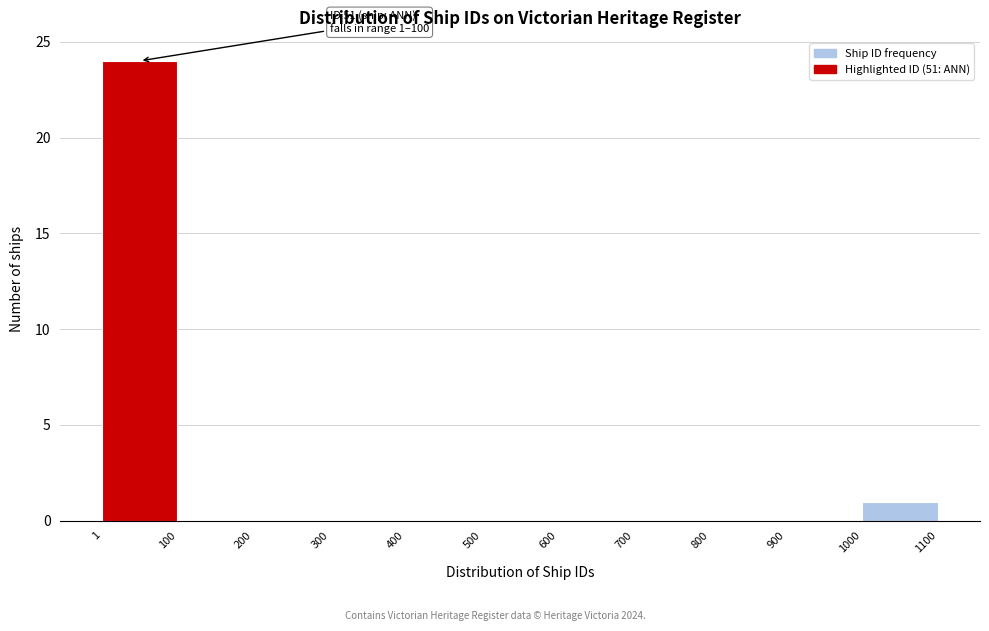

Over which range of the x-axis is the bar tallest?

1 to 100